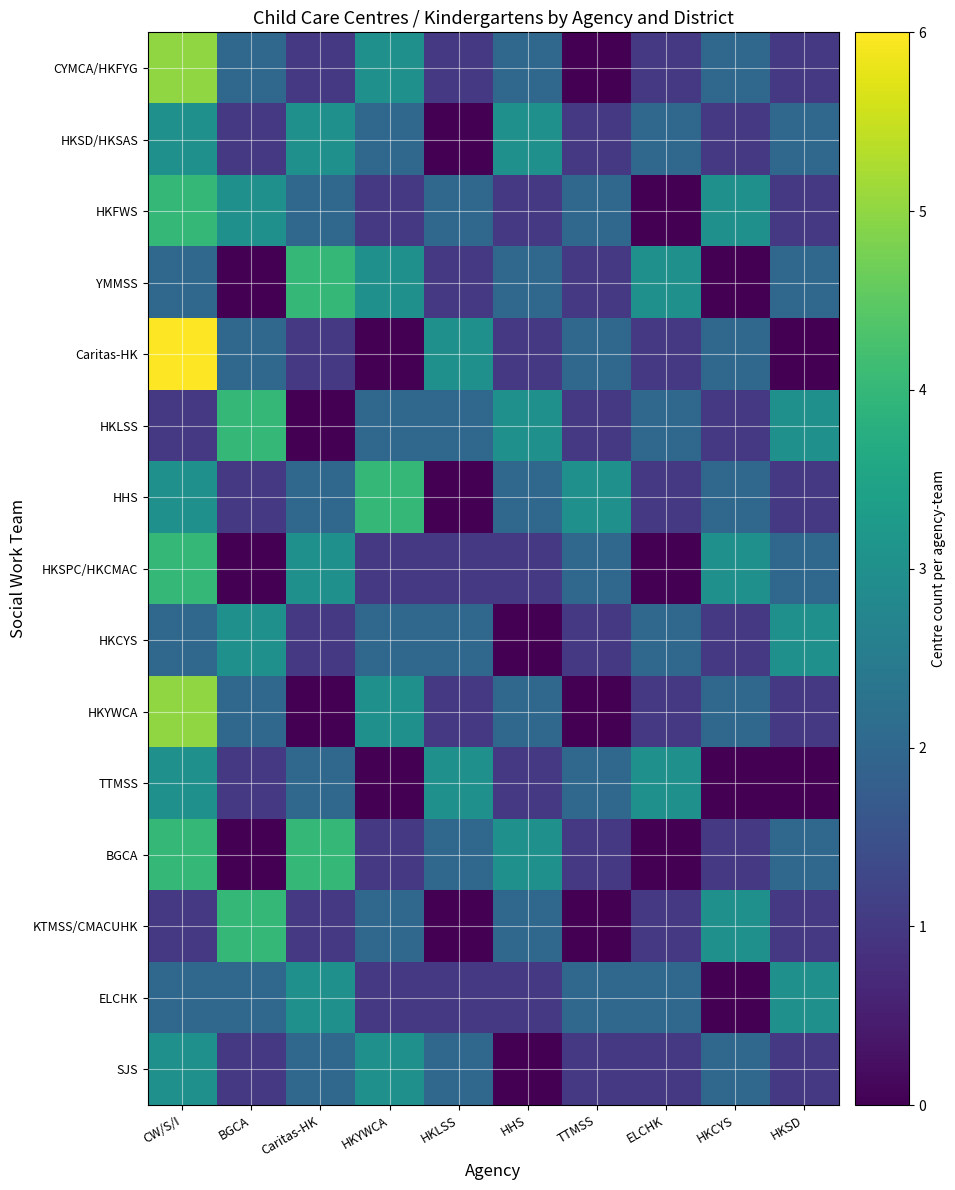

How many values in the Caritas-HK series are below 2?

5